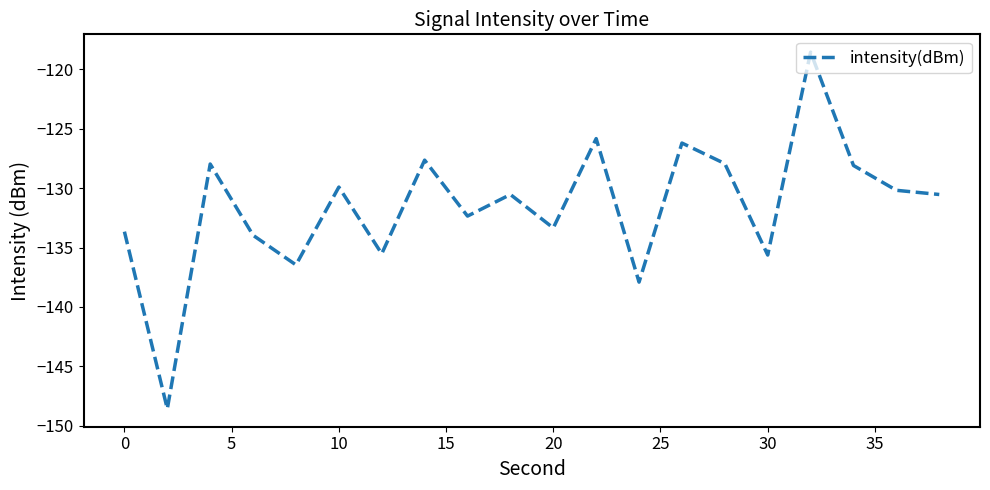

What is the sum of all values?

-2630.8